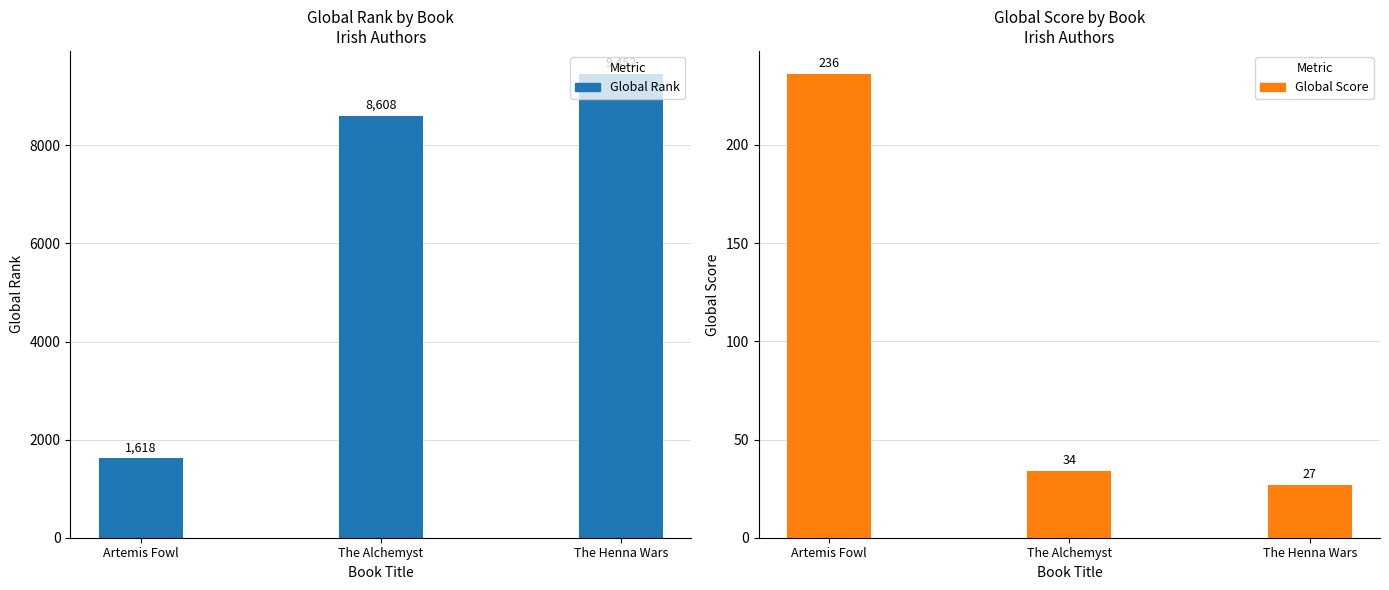

Rank the categories by Global Rank value from highest to lowest.

The Henna Wars, The Alchemyst, Artemis Fowl